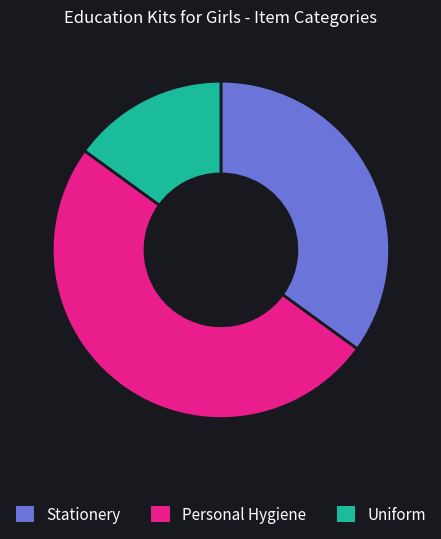

Does Stationery account for over 50% of the chart?

No